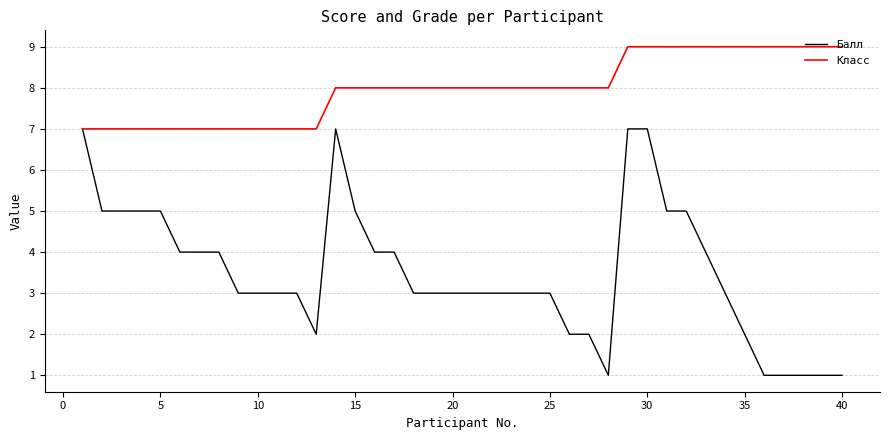

What is the greatest value displayed?

9